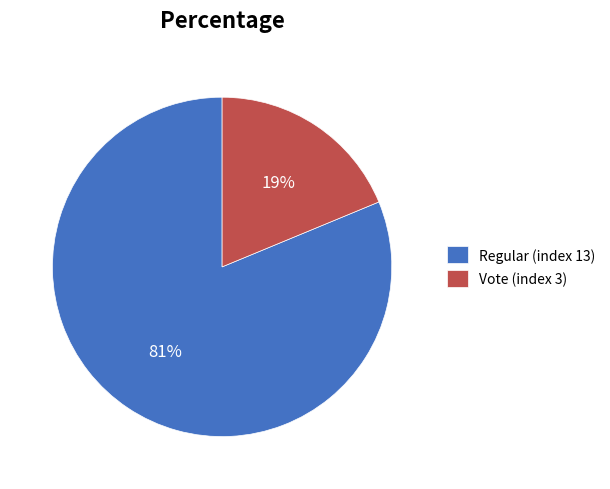

Is there a majority slice in this chart?

Yes